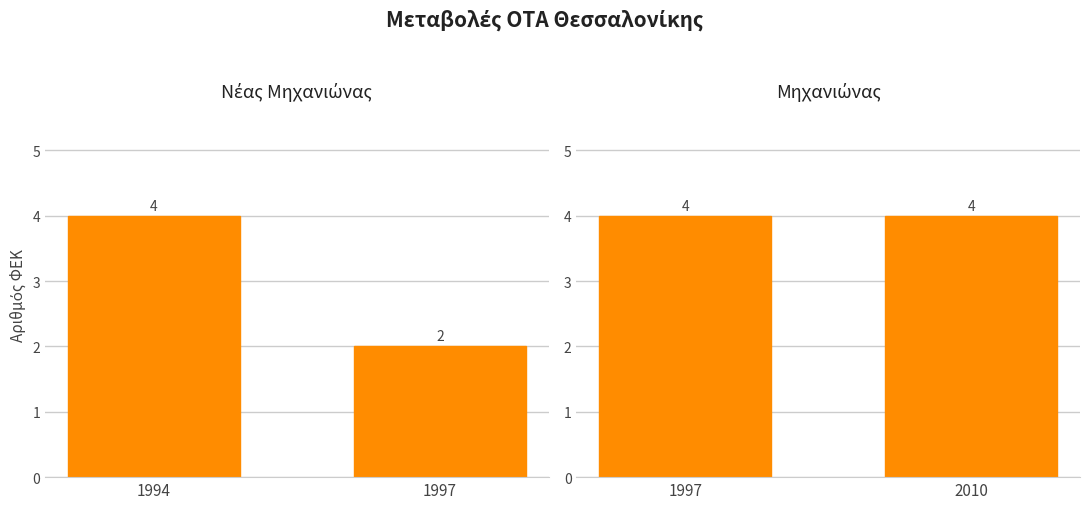

What is the difference between the Νέας Μηχανιώνας values at 1997 and 1994?

2